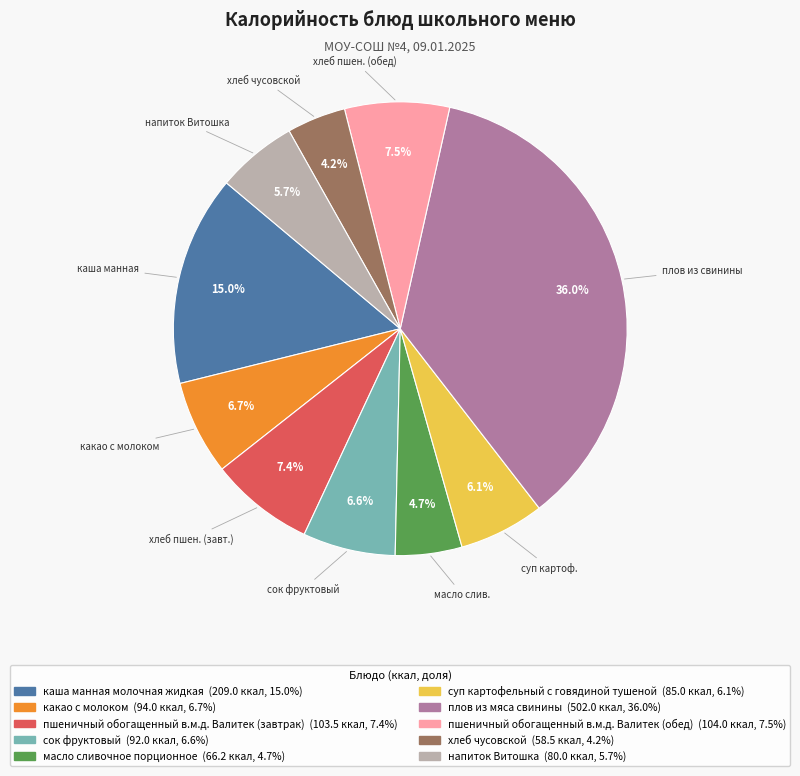

What is the ratio of the value at напиток Витошка to the value at пшеничный обогащенный в.м.д. Валитек (завтрак)?

0.8